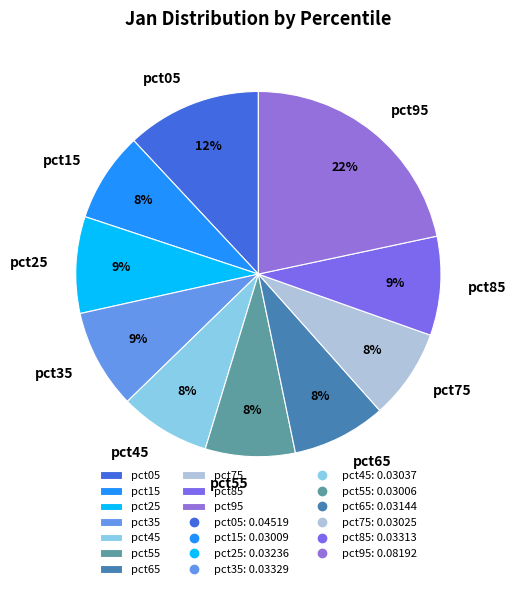

Is it true that pct25 is 9% of the pie?

True